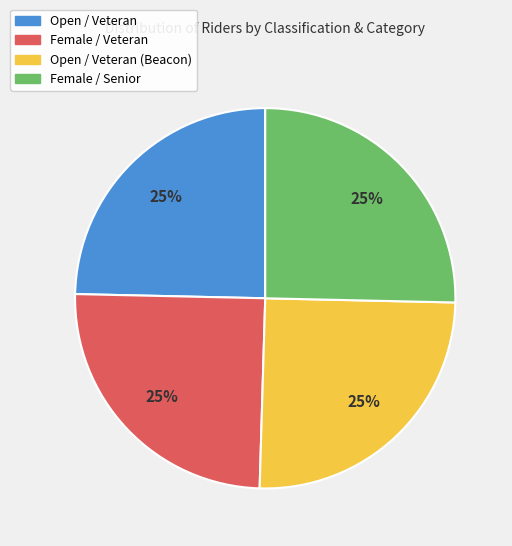

Does Female / Veteran represent more than half of the total?

No